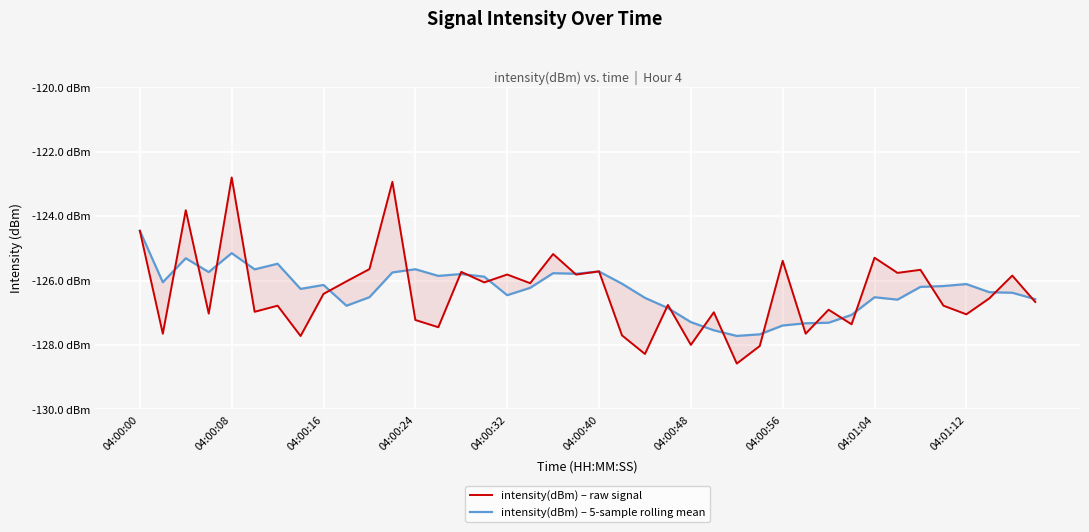

What is the difference between the maximum and minimum values in the intensity(dBm) – 5-sample rolling mean series?

3.3